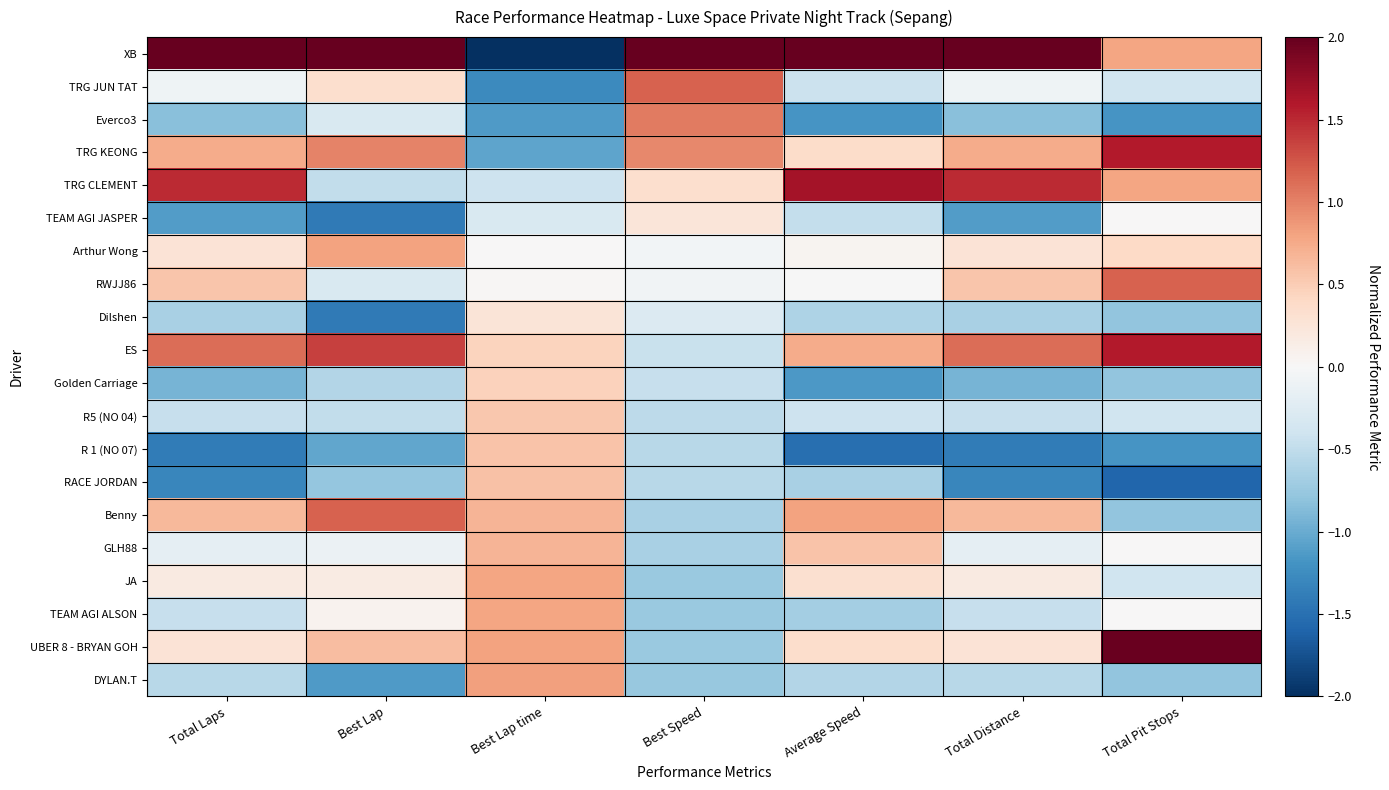

Count the number of data series in this chart.

20